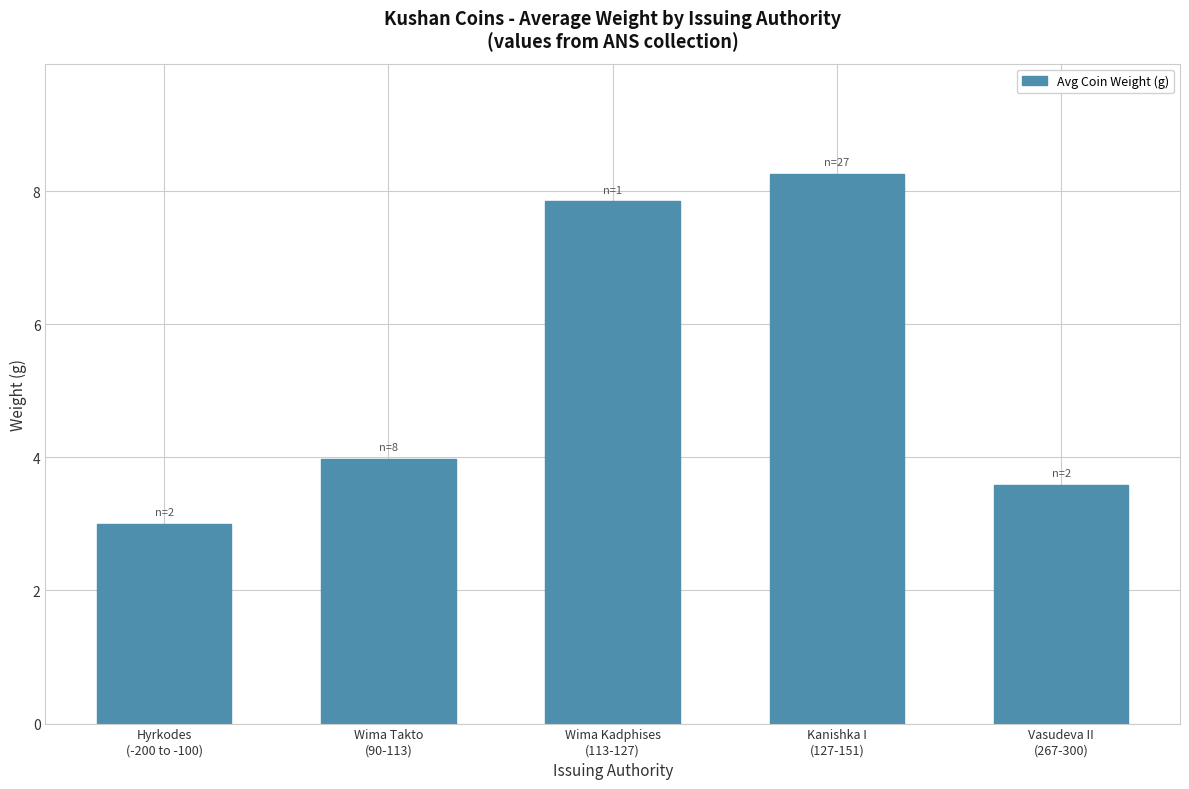

Reading left to right, extract all data points from this chart.

3.0	4.0	7.8	8.3	3.6